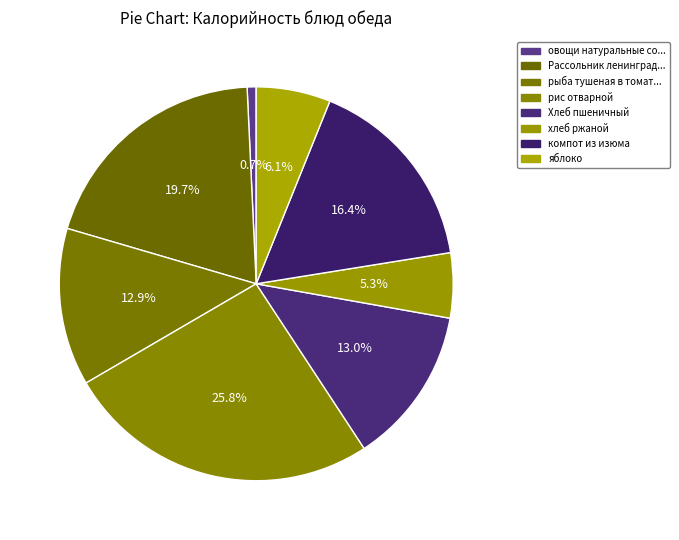

How many segments does this pie chart have?

8